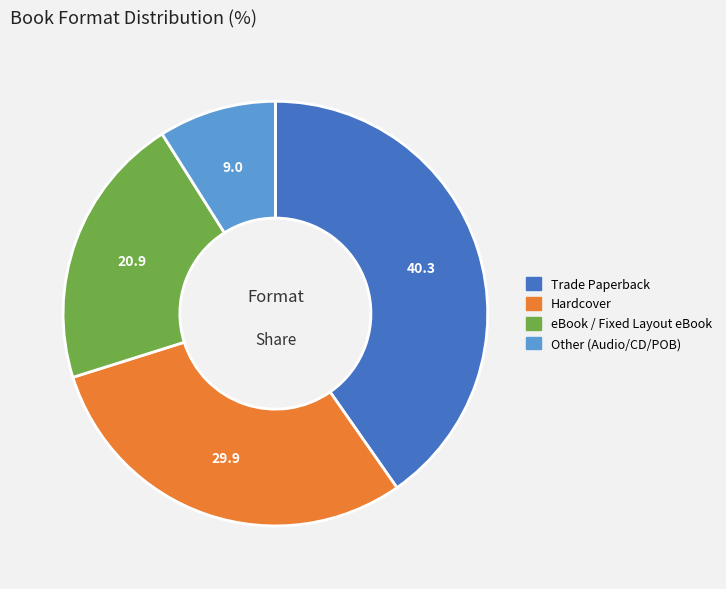

Does any single category account for the majority?

No